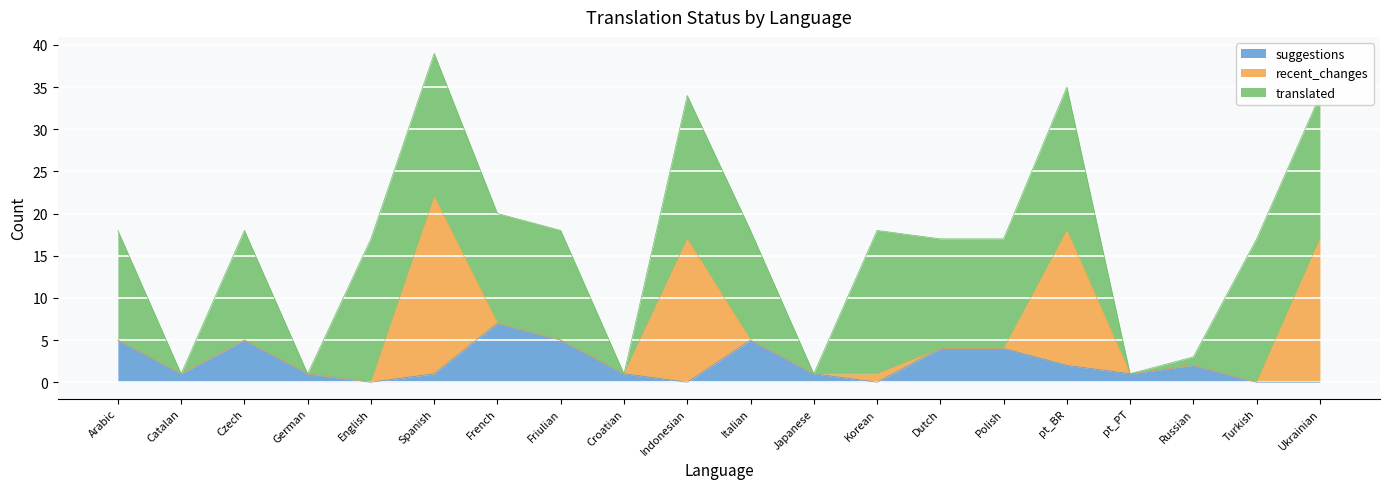

After their last crossing, which series has the higher values: suggestions or translated?

translated